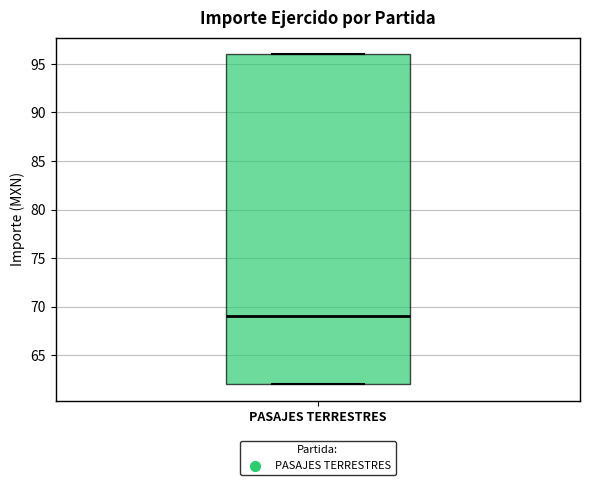

Where does the median line of the box for PASAJES TERRESTRES sit on the y-axis? The values are not printed on the chart, so give them approximately, as read against the axis.

69